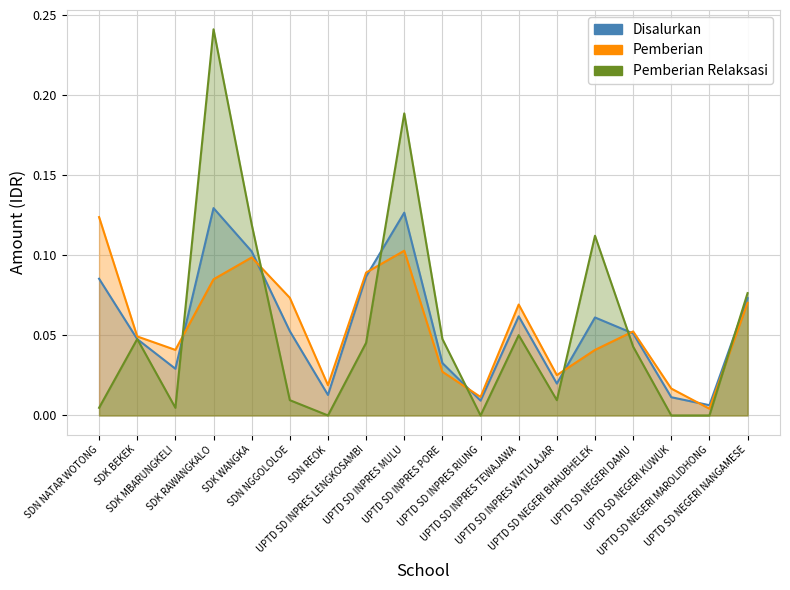

What is the label of the 16th point from the left?

UPTD SD NEGERI KUWUK